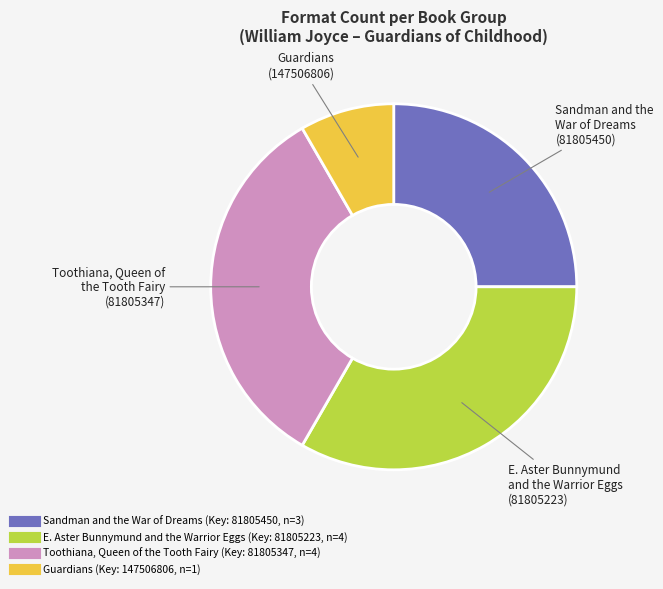

Is there a majority slice in this chart?

No